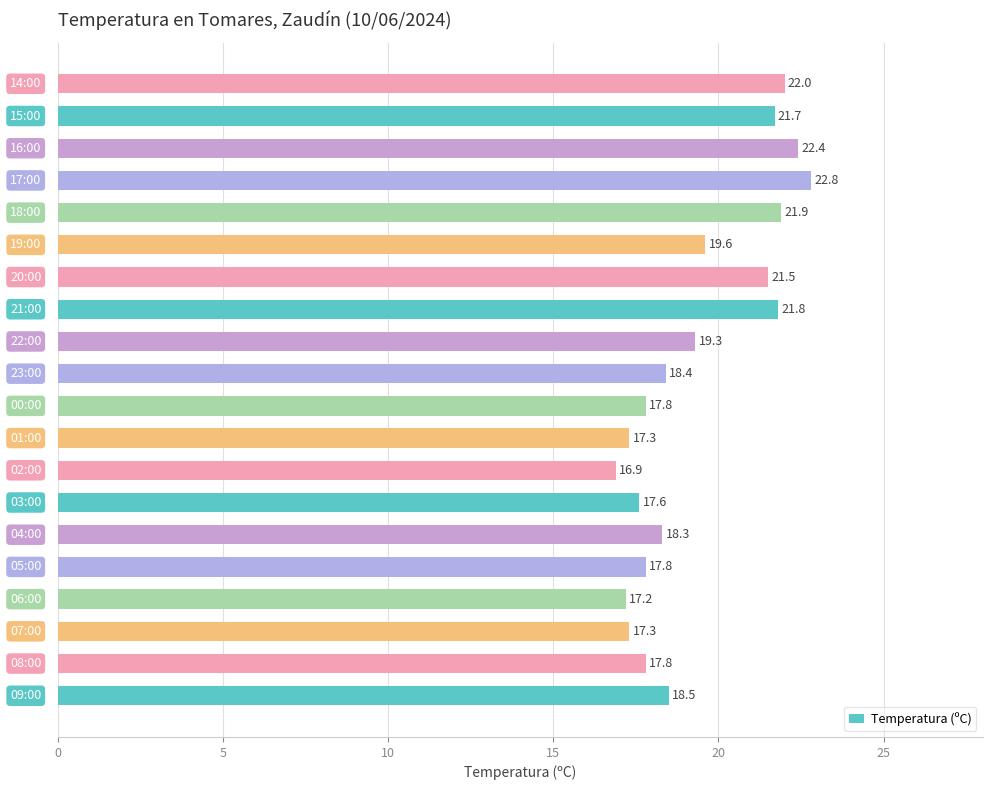

How many bars are there in total?

20